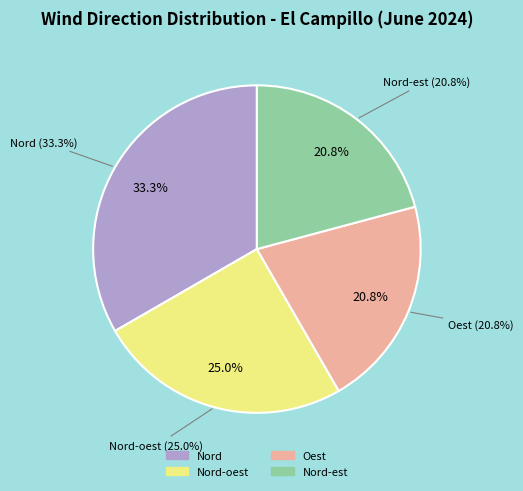

To the nearest percent, what portion does Nord-est represent?

21%